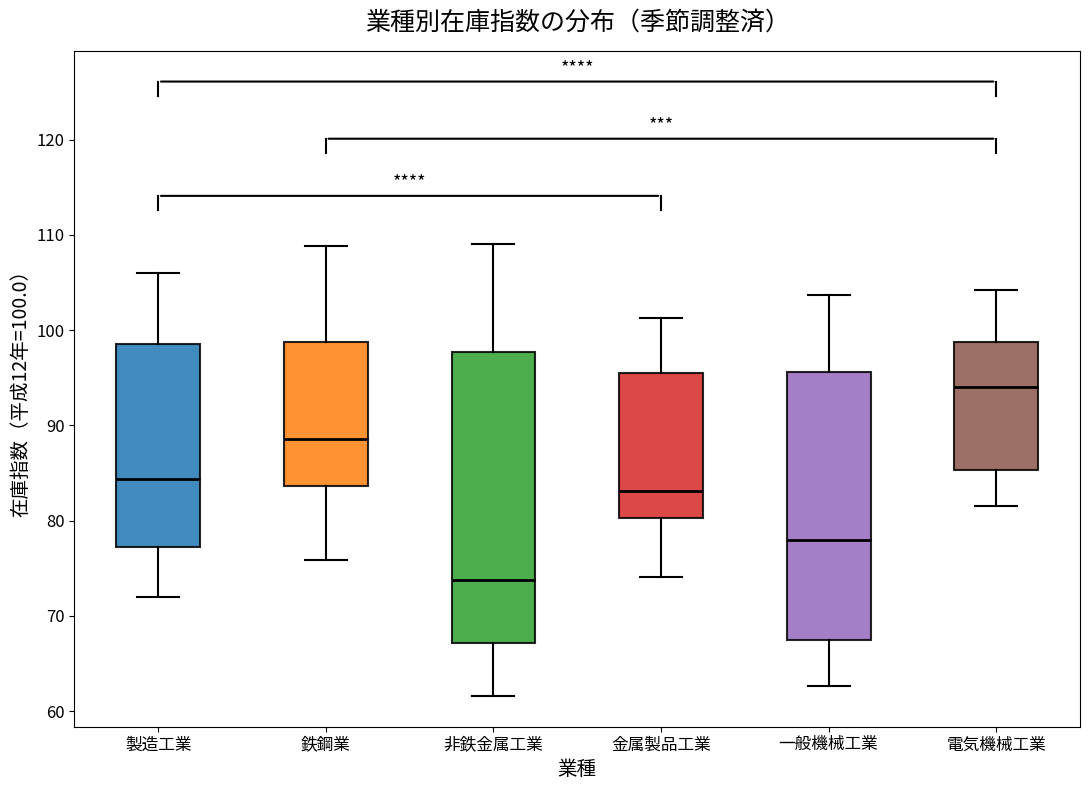

Reading left to right, read every box against the y-axis: the position of its median line, the range the box covers, and the ends of its whiskers. The values are not printed on the chart, so give them approximately, as read against the axis.

製造工業: median 84, box 77 to 99, whiskers 72 to 106
鉄鋼業: median 89, box 84 to 99, whiskers 76 to 109
非鉄金属工業: median 74, box 67 to 98, whiskers 62 to 109
金属製品工業: median 83, box 80 to 96, whiskers 74 to 101
一般機械工業: median 78, box 67 to 96, whiskers 63 to 104
電気機械工業: median 94, box 85 to 99, whiskers 82 to 104